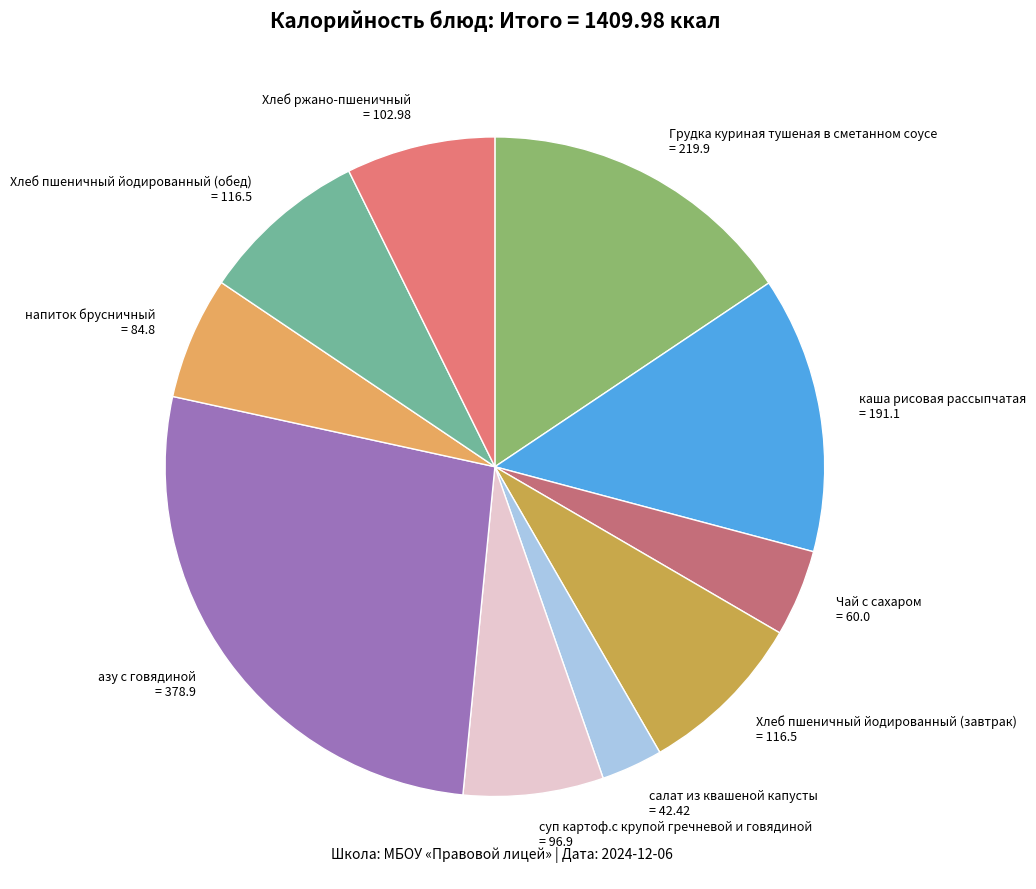

Is the sum of напиток брусничный = 84.8 and Хлеб пшеничный йодированный (обед) = 116.5 greater than half?

No